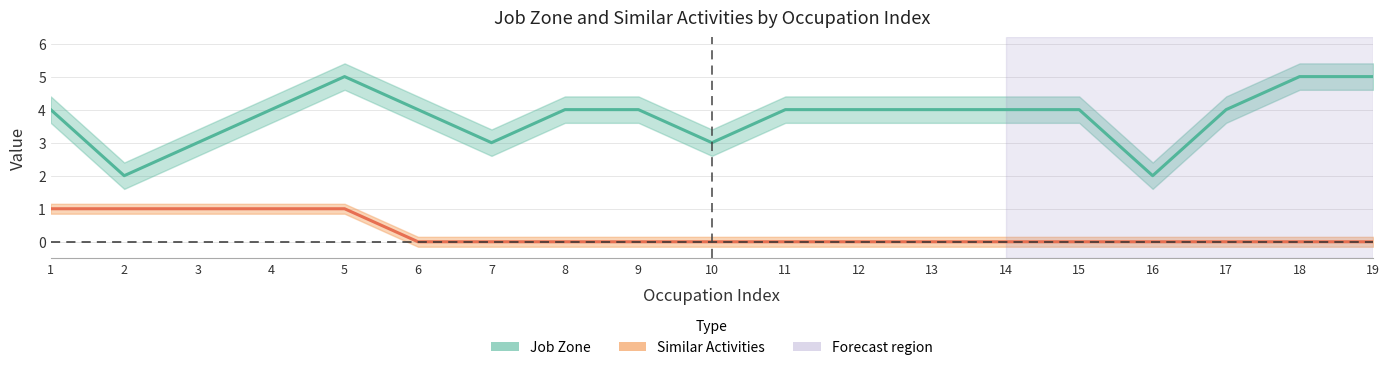

How many data points in Job Zone are less than 4?

5